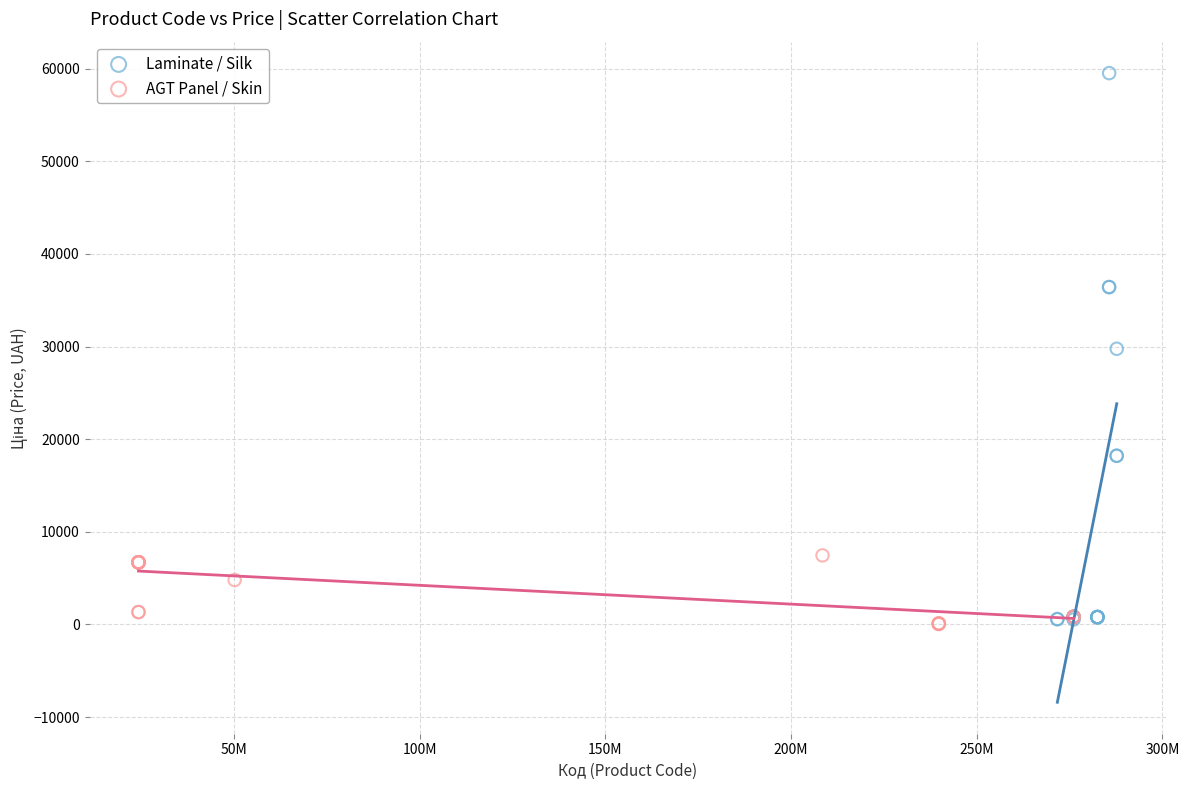

What are all the series names shown in the legend?

Laminate / Silk, AGT Panel / Skin